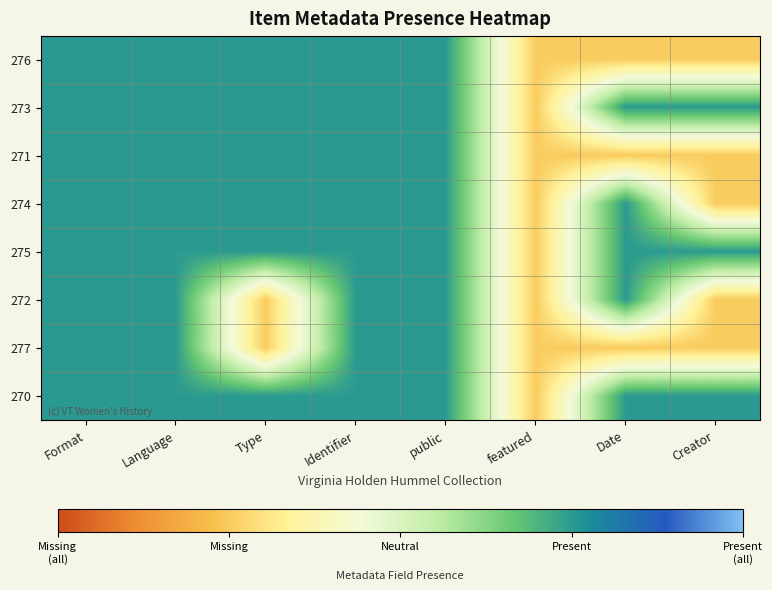

Reading left to right, transcribe all the data shown in this chart.

276: Format=1	Language=1	Type=1	Identifier=1	public=1	featured=-1	Date=-1	Creator=-1
273: Format=1	Language=1	Type=1	Identifier=1	public=1	featured=-1	Date=1	Creator=1
271: Format=1	Language=1	Type=1	Identifier=1	public=1	featured=-1	Date=-1	Creator=-1
274: Format=1	Language=1	Type=1	Identifier=1	public=1	featured=-1	Date=1	Creator=-1
275: Format=1	Language=1	Type=1	Identifier=1	public=1	featured=-1	Date=1	Creator=1
272: Format=1	Language=1	Type=-1	Identifier=1	public=1	featured=-1	Date=1	Creator=-1
277: Format=1	Language=1	Type=-1	Identifier=1	public=1	featured=-1	Date=-1	Creator=-1
270: Format=1	Language=1	Type=1	Identifier=1	public=1	featured=-1	Date=1	Creator=1